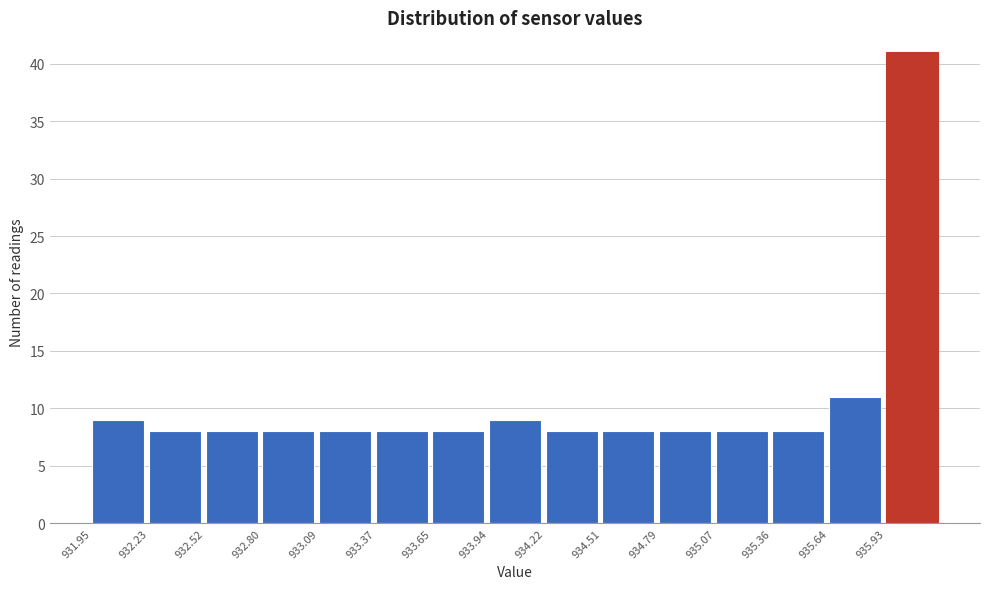

Reading left to right, list every bar in this chart as the range it spans on the x-axis followed by its height. Neither the bar edges nor the heights are printed on the chart, so give them approximately, as read against the axes.

931.95 to 932.25: 9
932.25 to 932.50: 8
932.50 to 932.80: 8
932.80 to 933.10: 8
933.10 to 933.35: 8
933.35 to 933.65: 8
933.65 to 933.95: 8
933.95 to 934.20: 9
934.20 to 934.50: 8
934.50 to 934.80: 8
934.80 to 935.05: 8
935.05 to 935.35: 8
935.35 to 935.65: 8
935.65 to 935.95: 11
935.95 to 936.20: 41